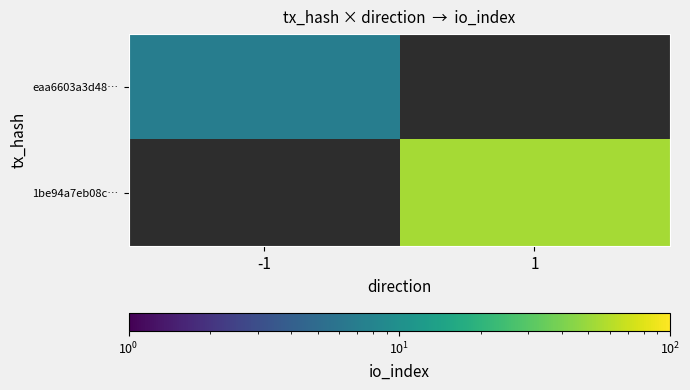

Which label corresponds to the smallest value in the chart?

-1